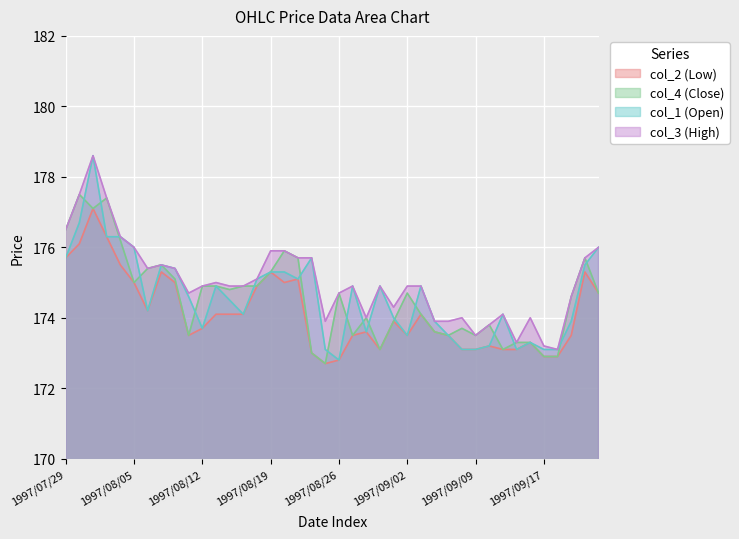

At which category is the sum across all series the highest?

1997/07/31